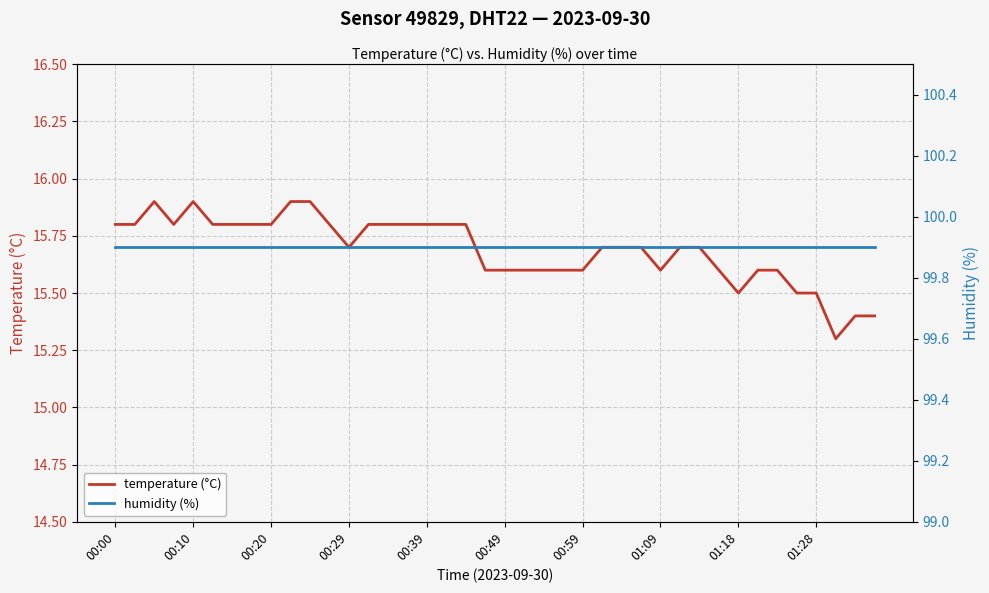

What is the maximum value for temperature (°C)?

15.9